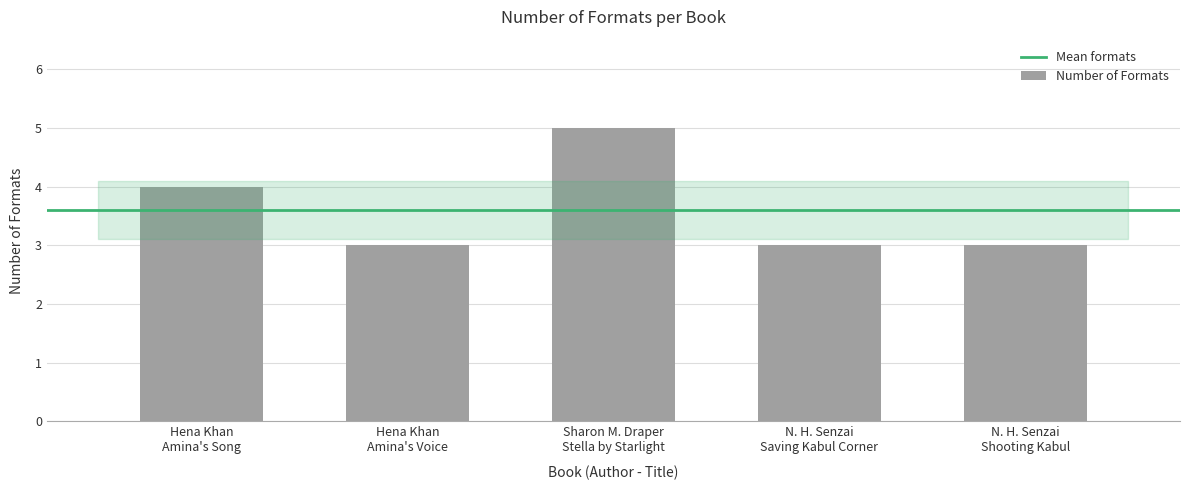

How many series are shown in this chart?

1